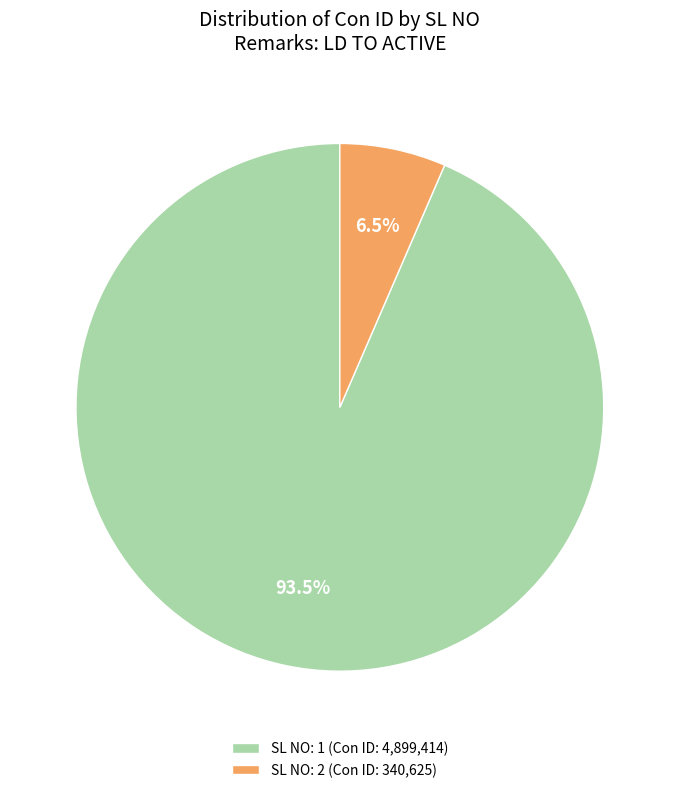

Which has a higher value, SL NO: 1 or SL NO: 2?

SL NO: 1